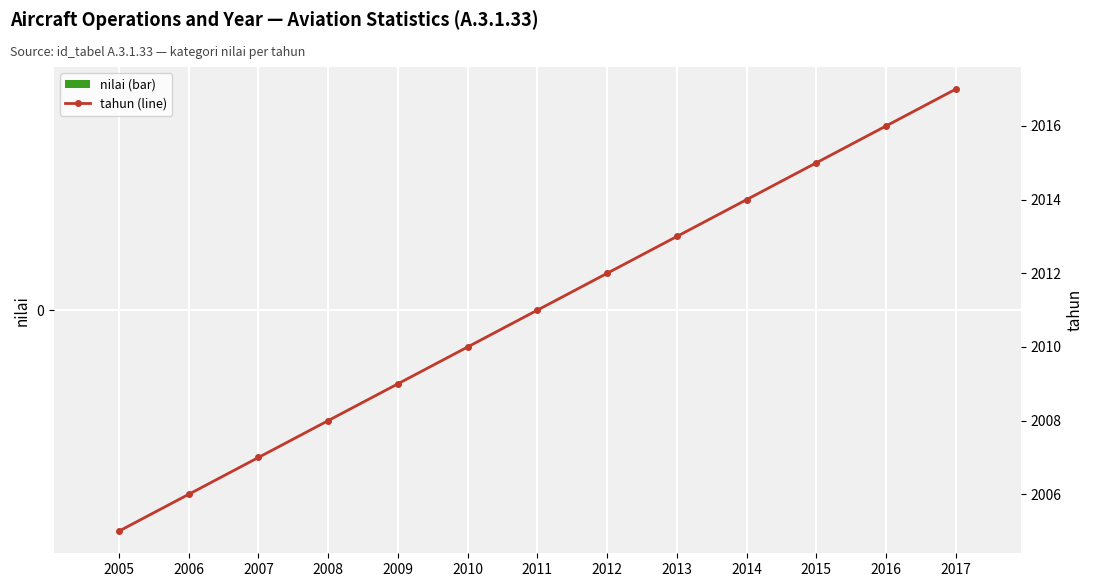

Reading left to right, transcribe all the data shown in this chart.

nilai (bar): 2005=0	2006=0	2007=0	2008=0	2009=0	2010=0	2011=0	2012=0	2013=0	2014=0	2015=0	2016=0	2017=0
tahun (line): 2005=2005	2006=2006	2007=2007	2008=2008	2009=2009	2010=2010	2011=2011	2012=2012	2013=2013	2014=2014	2015=2015	2016=2016	2017=2017